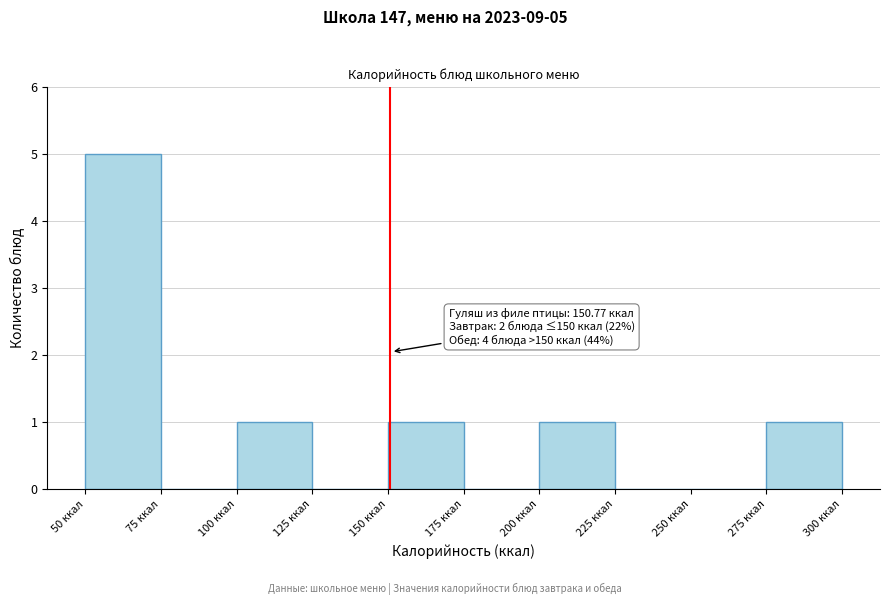

Over which range of the x-axis is the bar tallest?

50 to 75